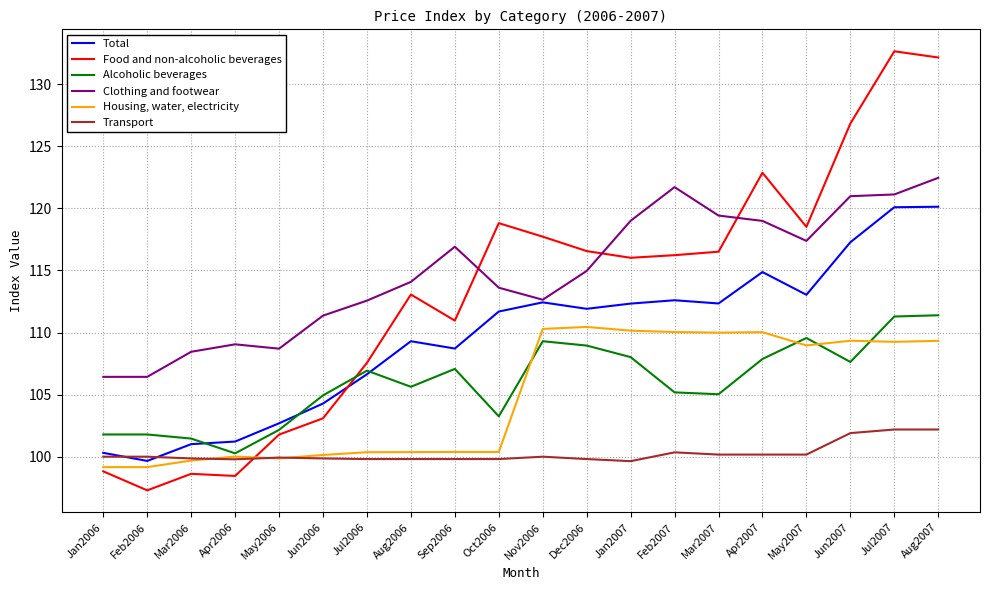

At how many categories does at least one series exceed 124?

3